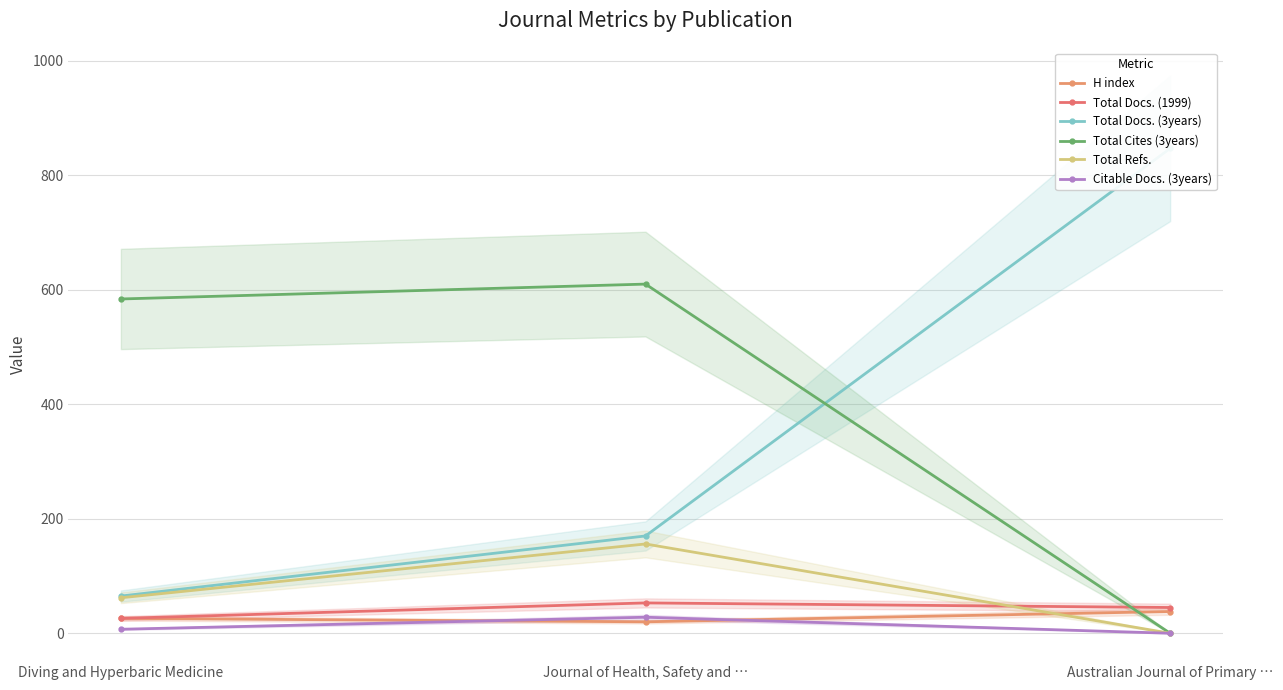

At how many categories does at least one series exceed 681?

1